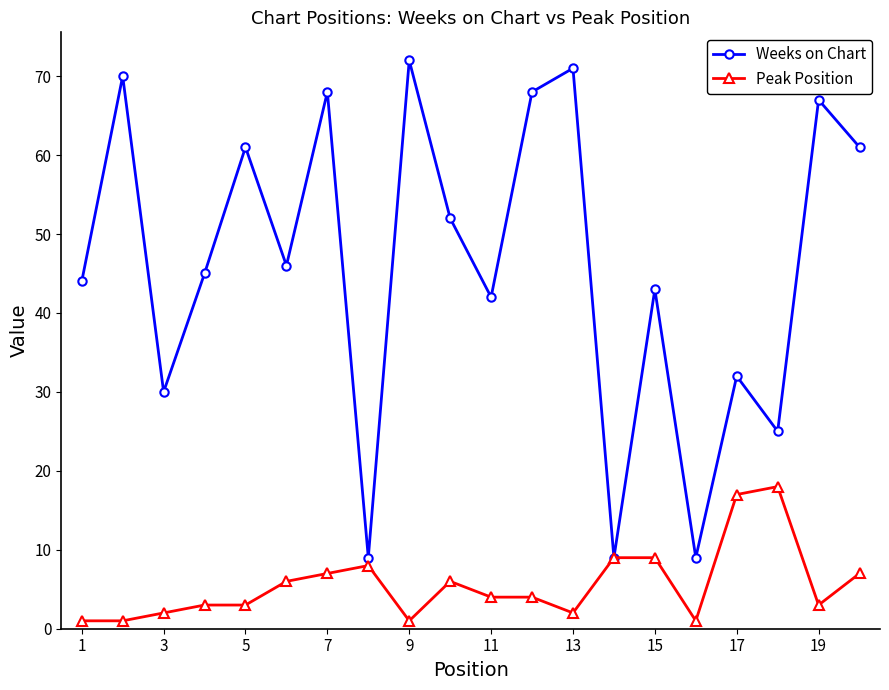

Which series has the widest spread of values?

Weeks on Chart